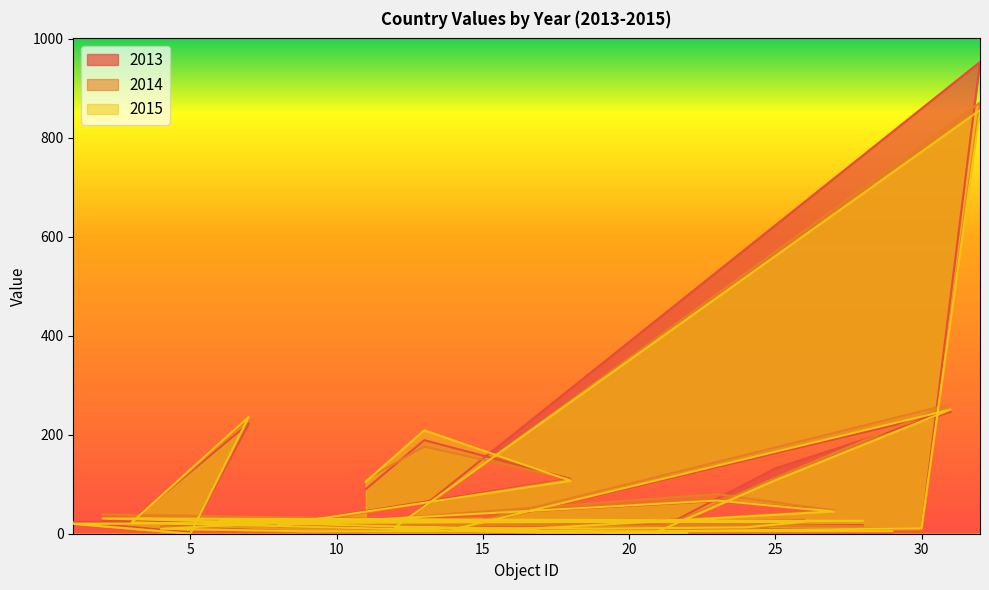

Which series has the largest total across all categories?

2013